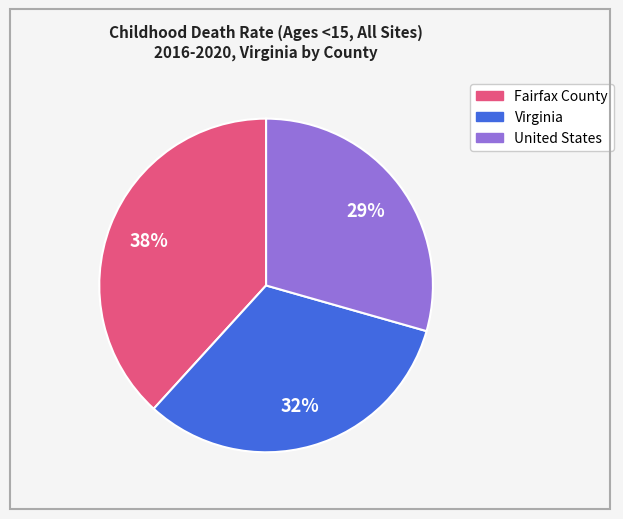

Count the number of slices in the pie.

3